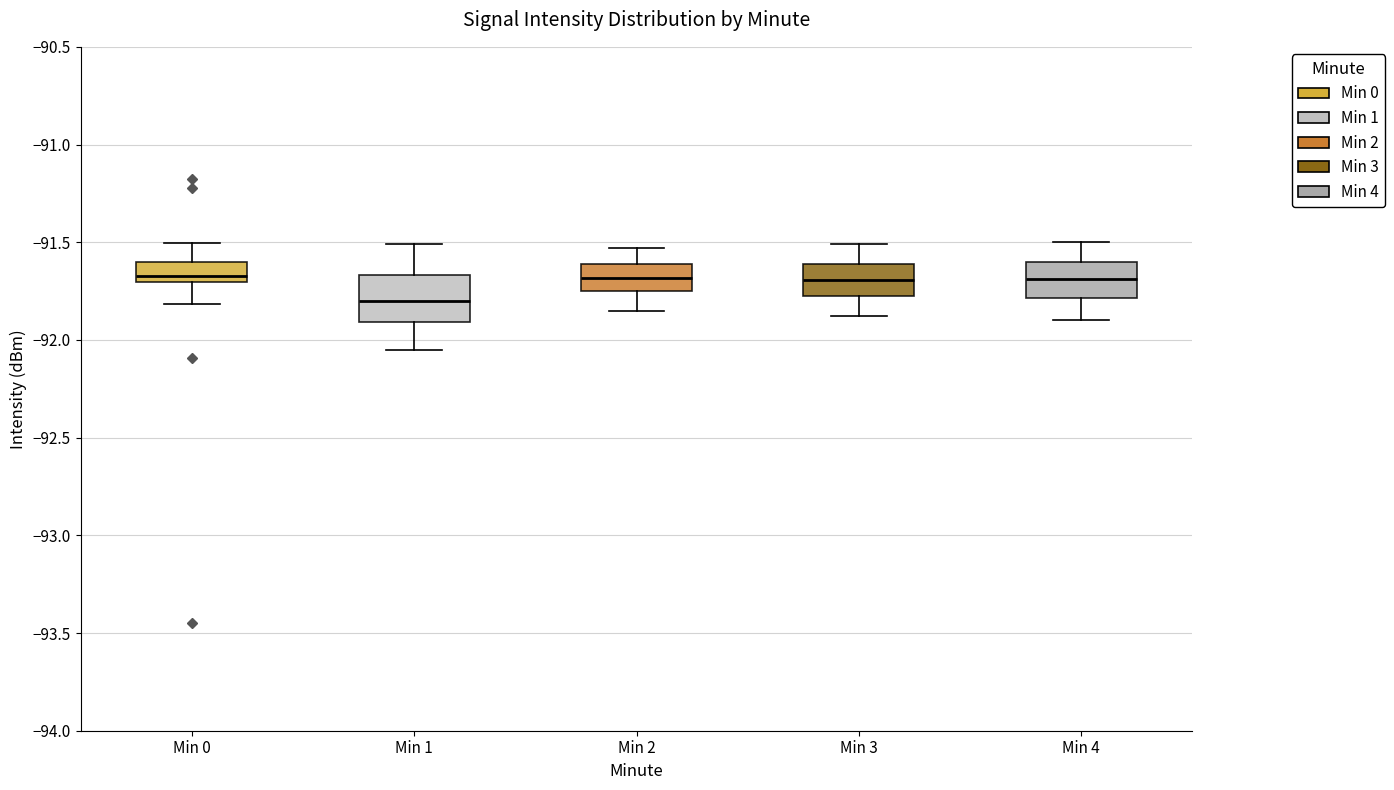

Which box's median line is the lowest?

Min 1